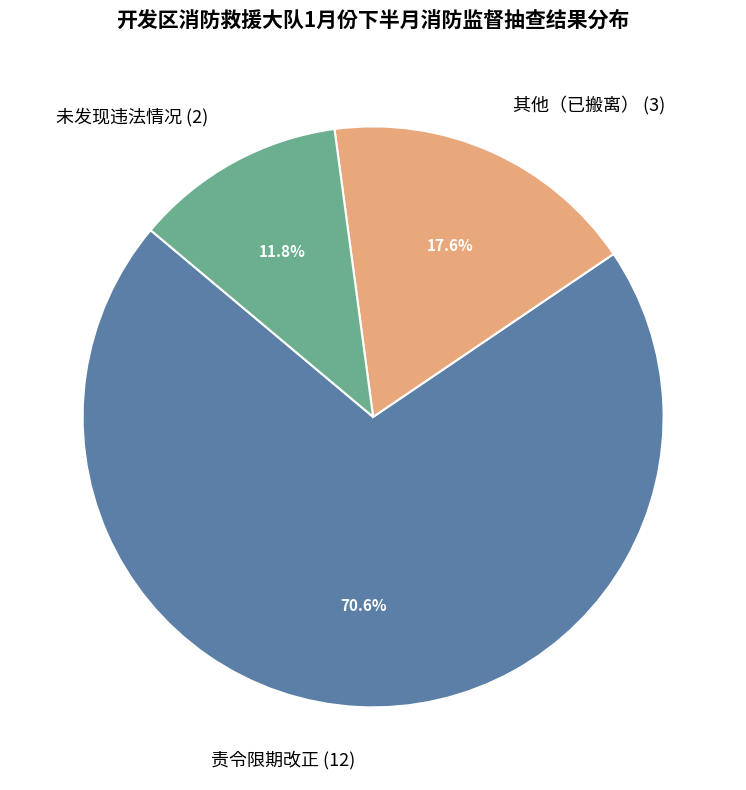

To the nearest percent, what is the difference between the largest and smallest slice percentages?

59%